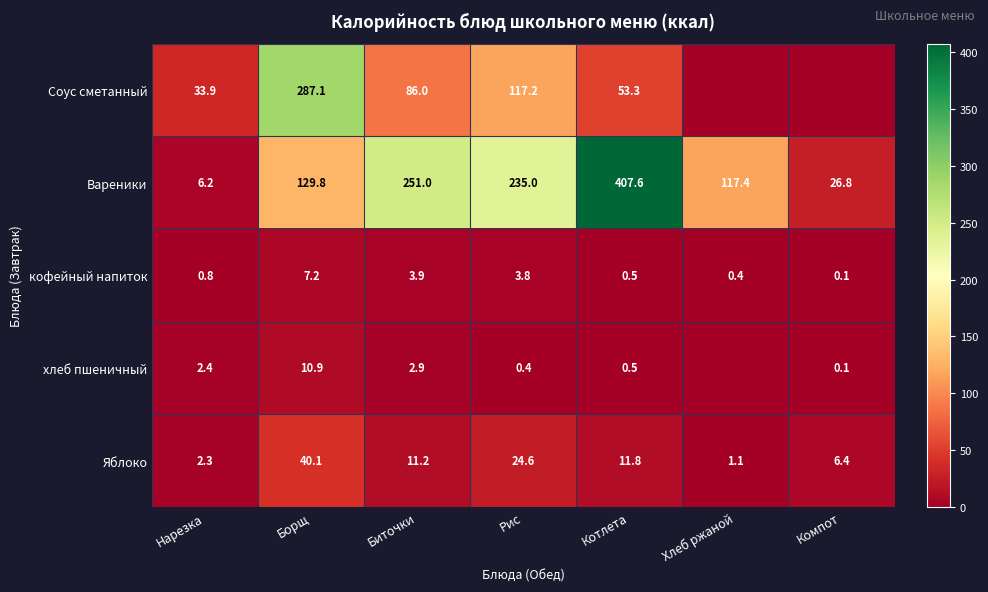

What is the approximate value of кофейный напиток at Борщ?

7.2